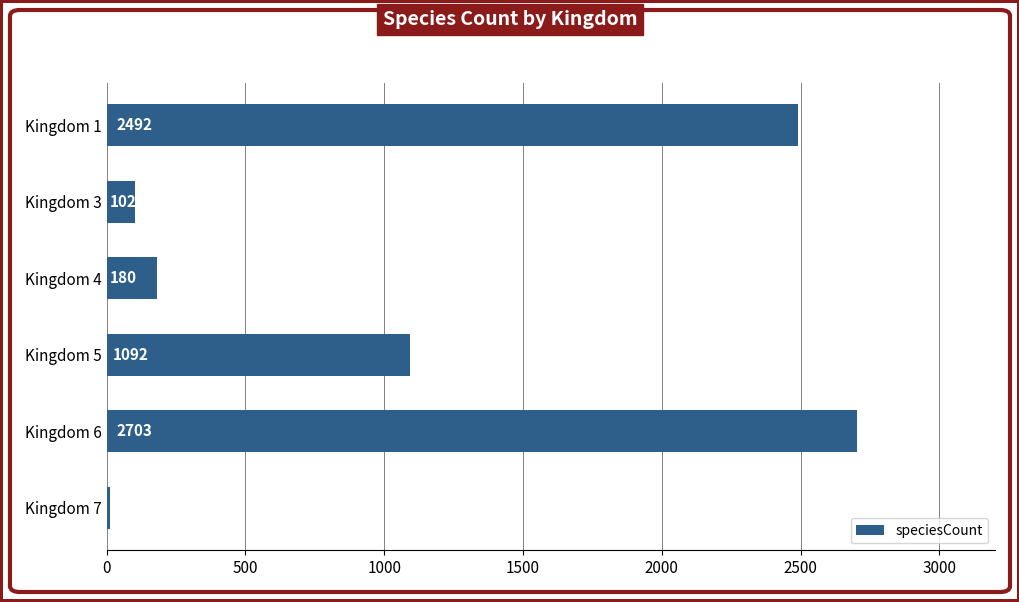

What is the ratio of the value at Kingdom 6 to the value at Kingdom 4?

15.0